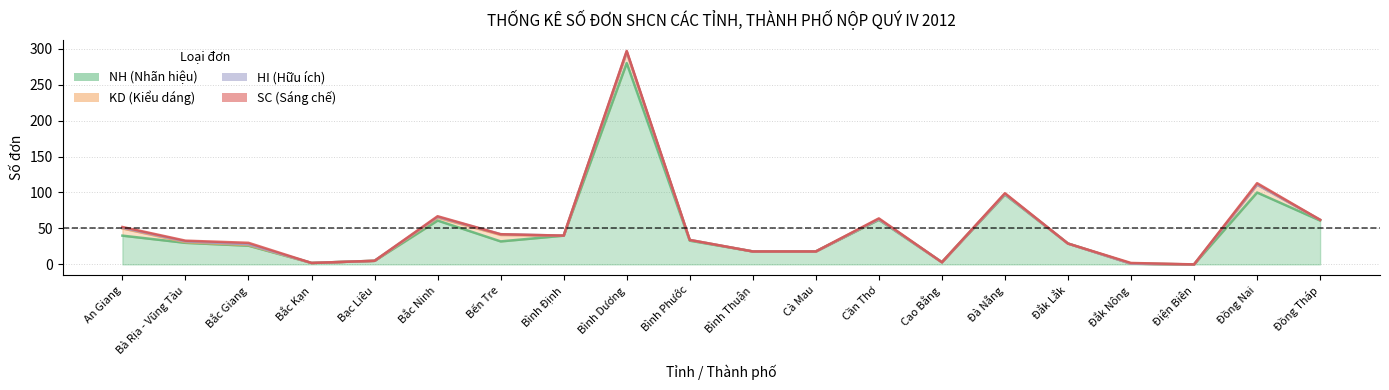

Reading left to right, list all the values displayed in this chart.

NH: An Giang=40	Bà Rịa - Vũng Tàu=30	Bắc Giang=26	Bắc Kạn=2	Bạc Liêu=5	Bắc Ninh=61	Bến Tre=32	Bình Định=40	Bình Dương=280	Bình Phước=33	Bình Thuận=18	Cà Mau=18	Cần Thơ=62	Cao Bằng=3	Đà Nẵng=97	Đắk Lắk=29	Đắk Nông=1	Điện Biên=0	Đồng Nai=100	Đồng Tháp=61
KD: An Giang=10	Bà Rịa - Vũng Tàu=1	Bắc Giang=1	Bắc Kạn=0	Bạc Liêu=0	Bắc Ninh=4	Bến Tre=9	Bình Định=0	Bình Dương=15	Bình Phước=1	Bình Thuận=0	Cà Mau=0	Cần Thơ=1	Cao Bằng=0	Đà Nẵng=1	Đắk Lắk=0	Đắk Nông=0	Điện Biên=0	Đồng Nai=11	Đồng Tháp=1
HI: An Giang=1	Bà Rịa - Vũng Tàu=1	Bắc Giang=1	Bắc Kạn=0	Bạc Liêu=0	Bắc Ninh=1	Bến Tre=1	Bình Định=0	Bình Dương=1	Bình Phước=0	Bình Thuận=0	Cà Mau=0	Cần Thơ=0	Cao Bằng=0	Đà Nẵng=0	Đắk Lắk=0	Đắk Nông=0	Điện Biên=0	Đồng Nai=0	Đồng Tháp=0
SC: An Giang=1	Bà Rịa - Vũng Tàu=1	Bắc Giang=2	Bắc Kạn=0	Bạc Liêu=0	Bắc Ninh=1	Bến Tre=0	Bình Định=0	Bình Dương=1	Bình Phước=0	Bình Thuận=0	Cà Mau=0	Cần Thơ=1	Cao Bằng=0	Đà Nẵng=1	Đắk Lắk=0	Đắk Nông=1	Điện Biên=0	Đồng Nai=2	Đồng Tháp=0